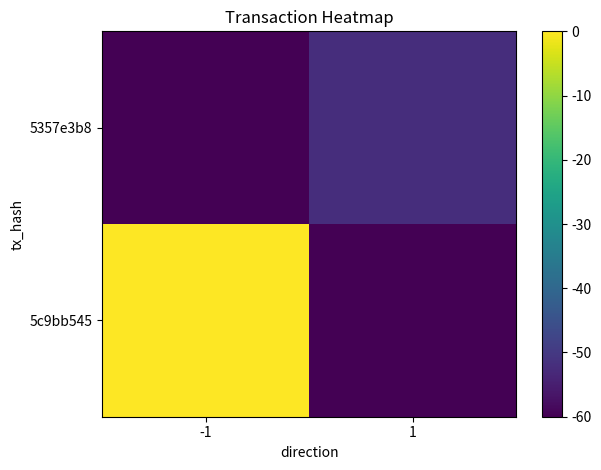

Between 1 and -1, which is larger?

-1